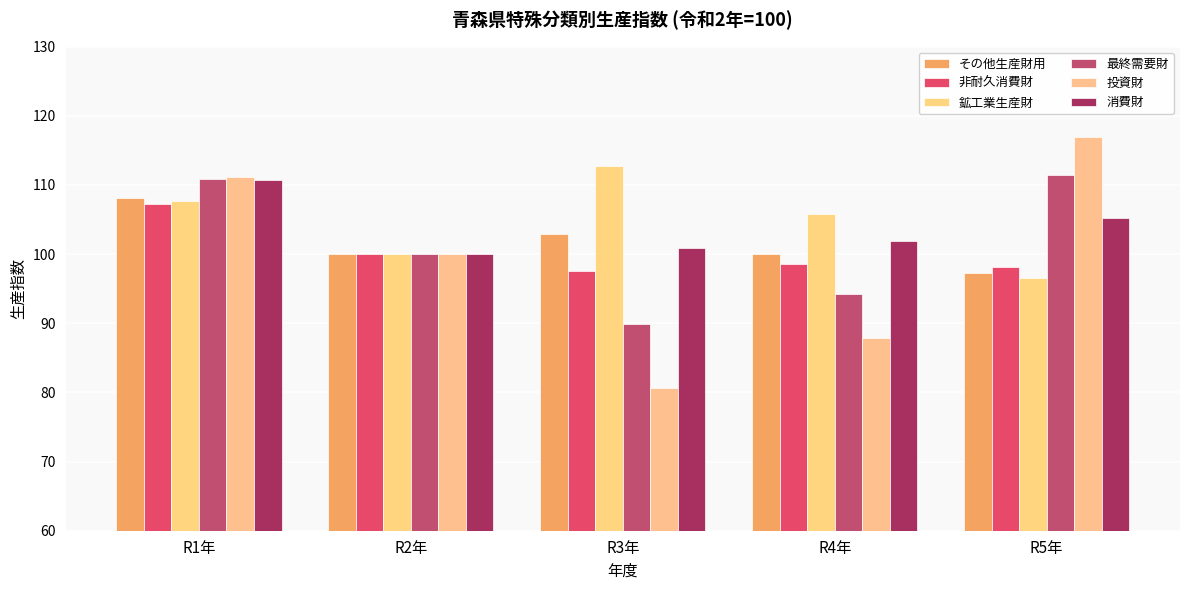

Reading left to right, transcribe all the data shown in this chart.

その他生産財用: 108.1	100.0	102.9	100.0	97.3
非耐久消費財: 107.3	100.0	97.6	98.6	98.1
鉱工業生産財: 107.7	100.0	112.8	105.8	96.5
最終需要財: 110.9	100.0	89.9	94.3	111.5
投資財: 111.2	100.0	80.6	87.8	116.9
消費財: 110.7	100.0	100.9	101.9	105.2